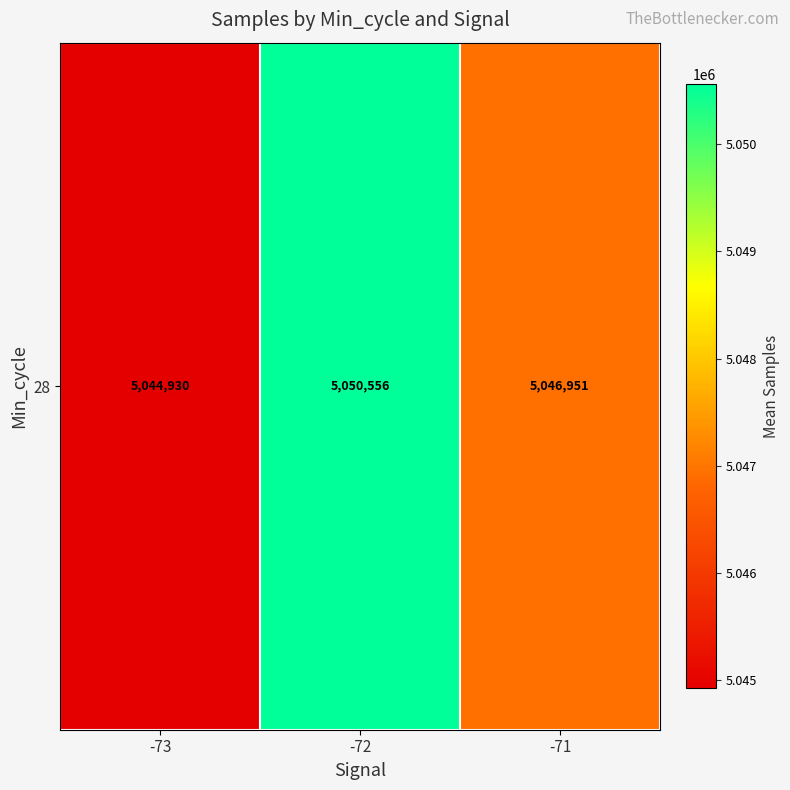

How many data points are above 5046951?

2